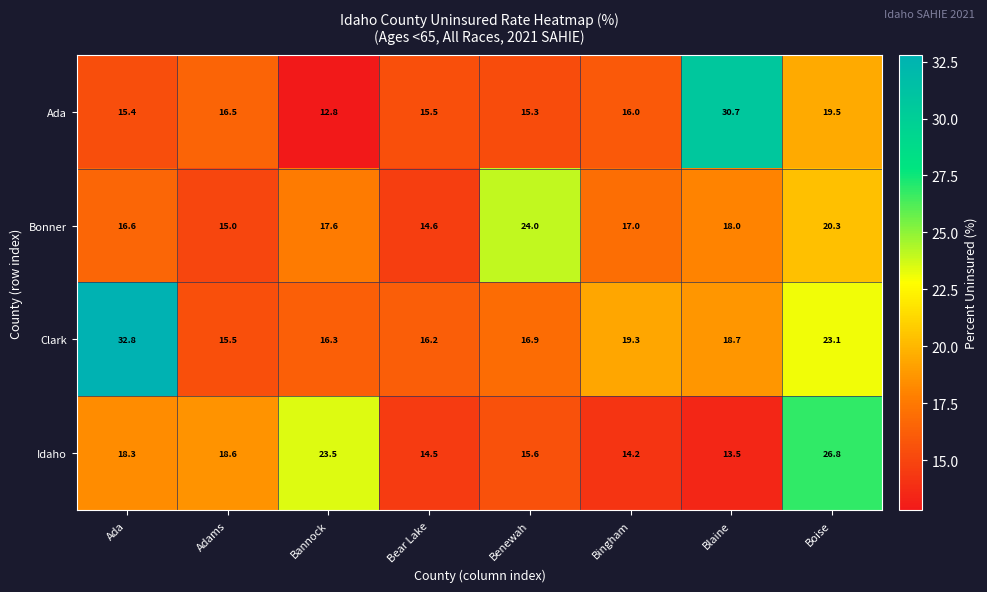

What is the difference between the second highest and minimum values in the Clark series?

7.6